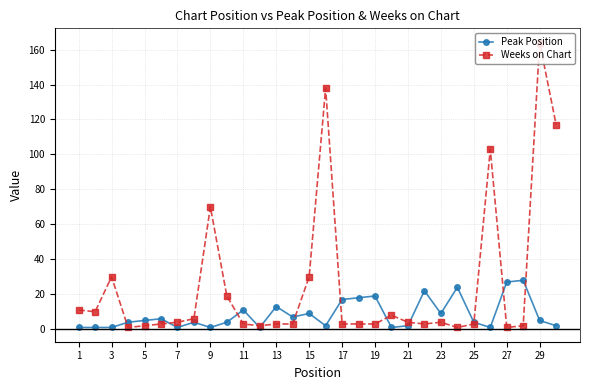

Which series has the widest spread of values?

Weeks on Chart